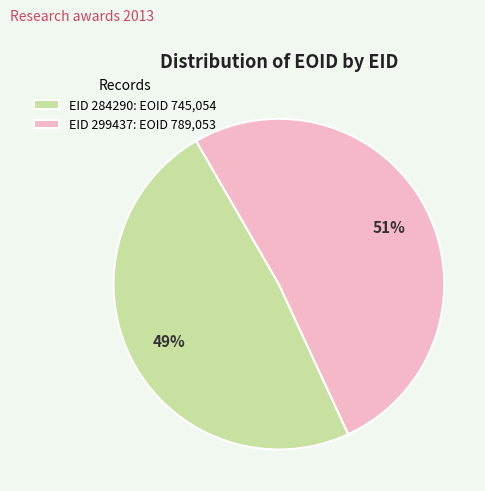

True or false: EID 284290: EOID 745,054 accounts for 49% of the total.

True